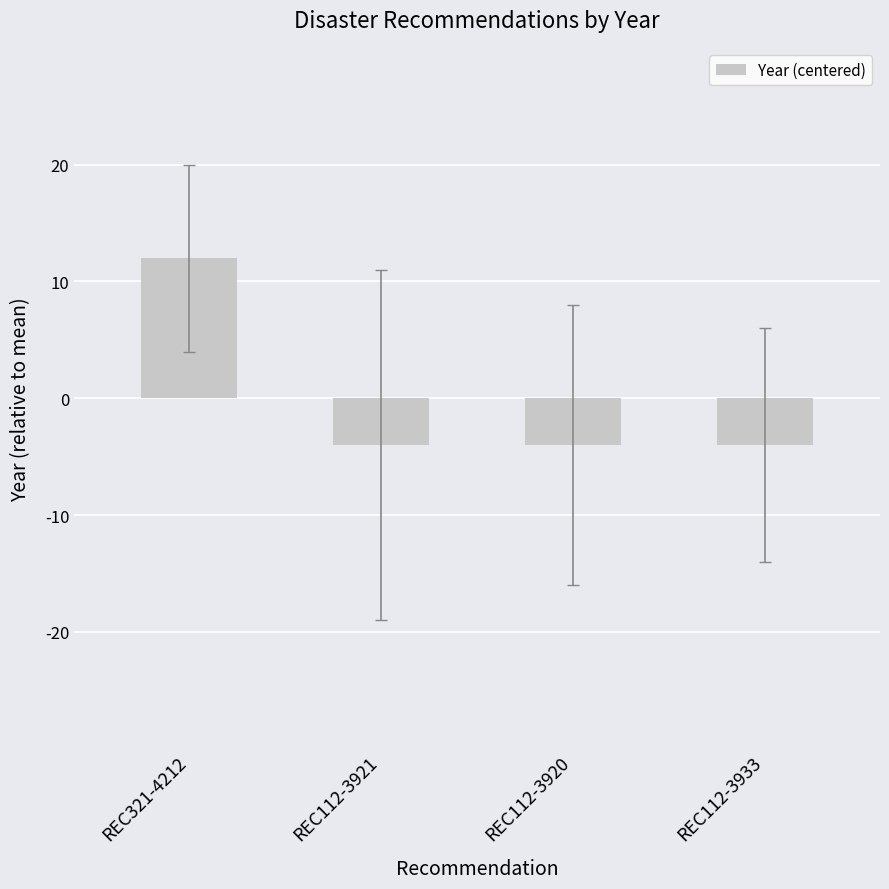

Reading left to right, list all the values displayed in this chart.

REC321-4212=12	REC112-3921=-4	REC112-3920=-4	REC112-3933=-4